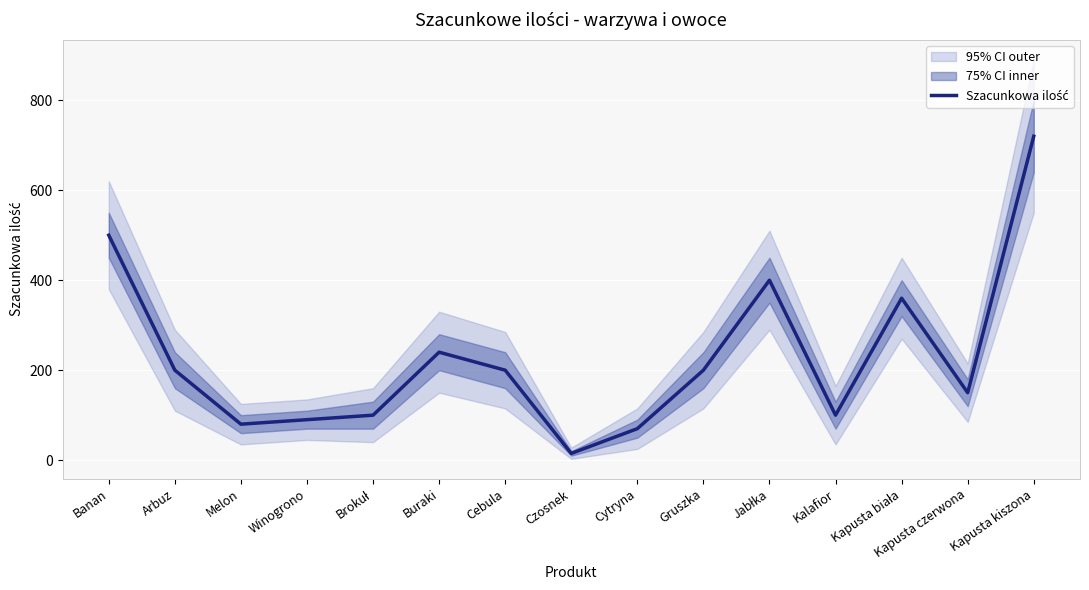

What is the change in value from Melon to Cytryna?

-10